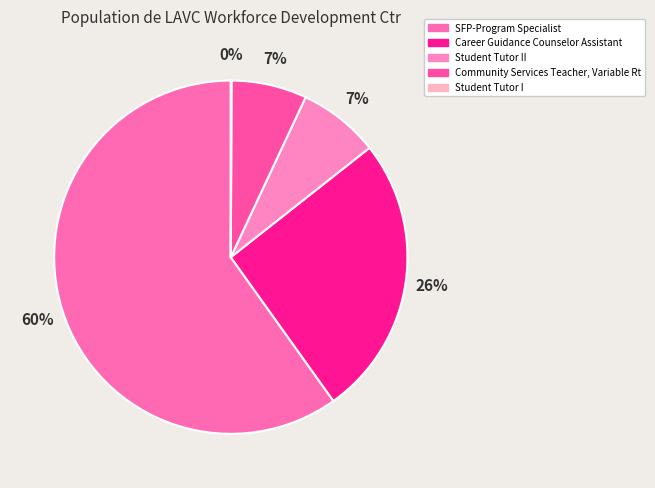

Between Student Tutor I and Community Services Teacher, Variable Rt, which is larger?

Community Services Teacher, Variable Rt